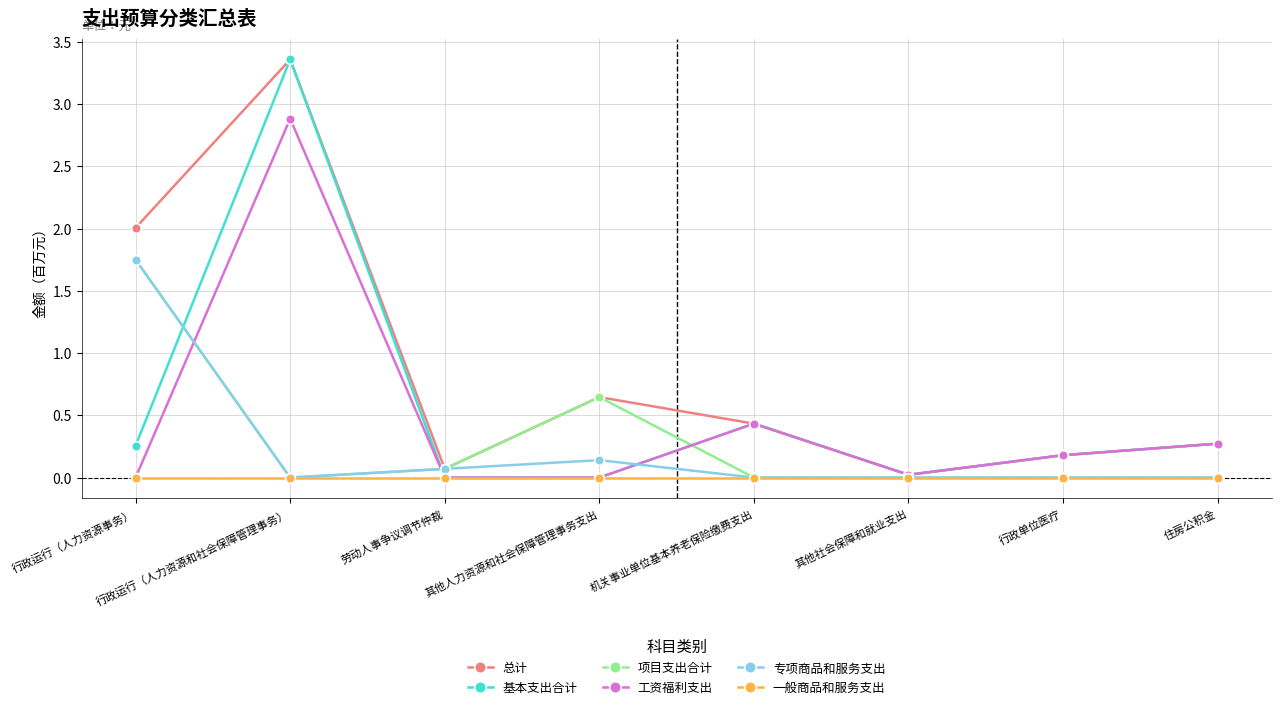

At which category does 基本支出合计 reach its first local peak?

行政运行（人力资源和社会保障管理事务）